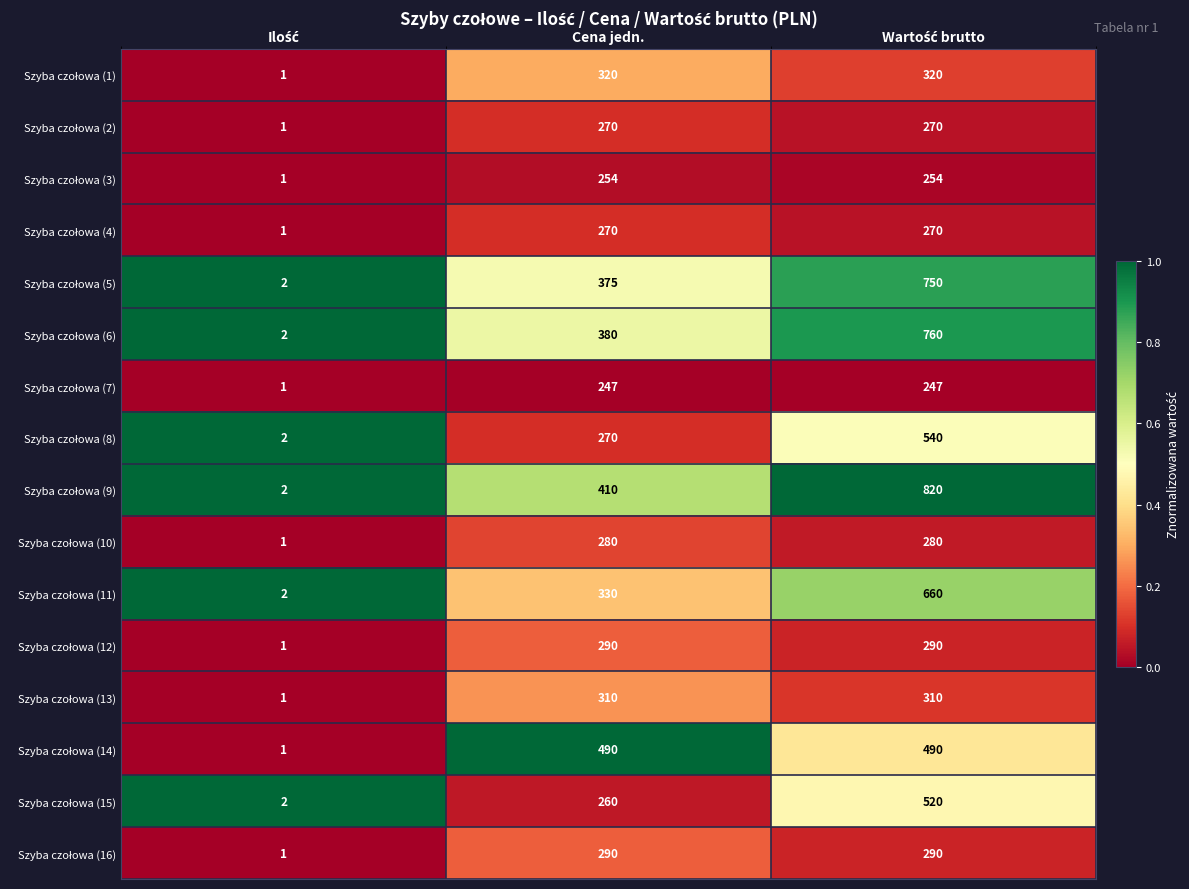

What is the greatest value displayed?

820